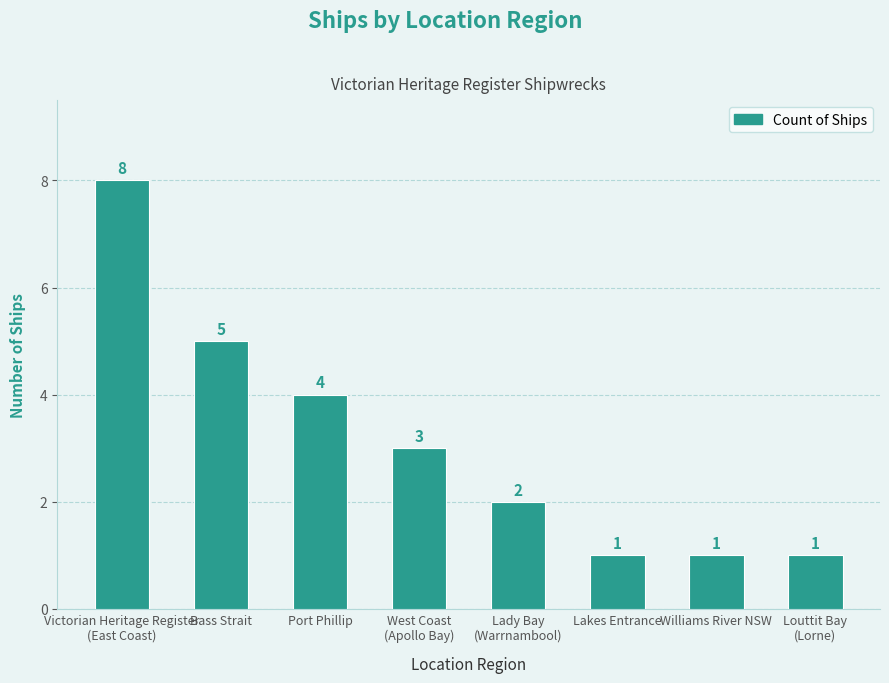

How many data points does each series have?

8